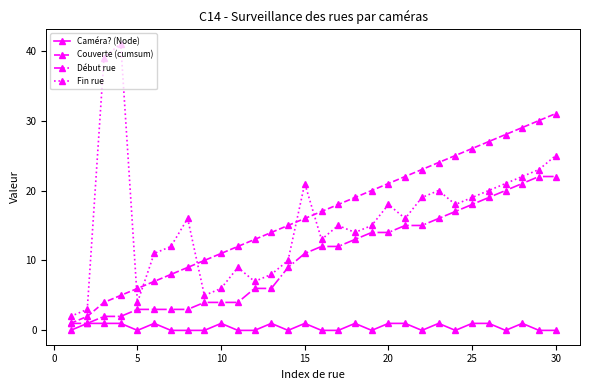

True or false: Couverte (cumsum) has more than 0 points higher than both neighbors.

False